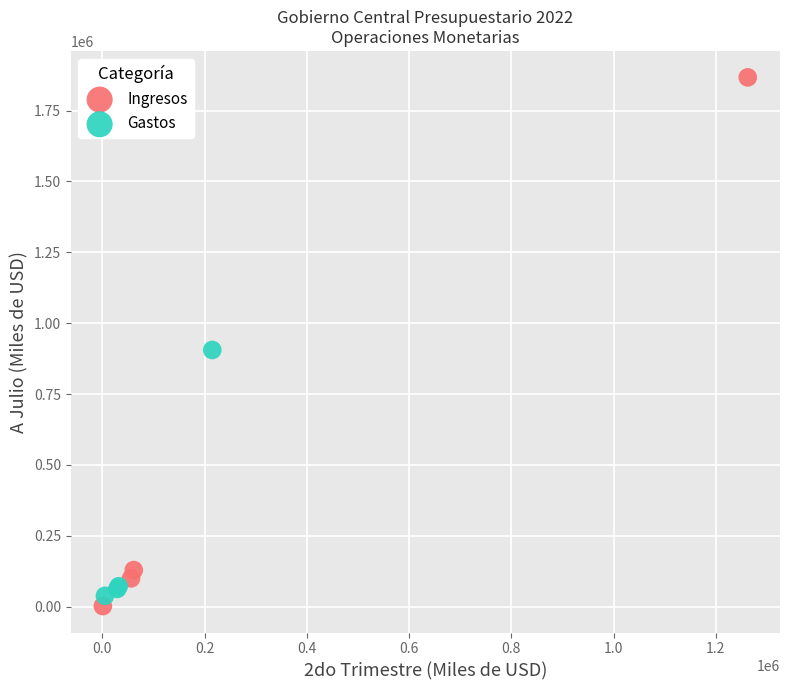

Which series contains the highest Y value?

Ingresos